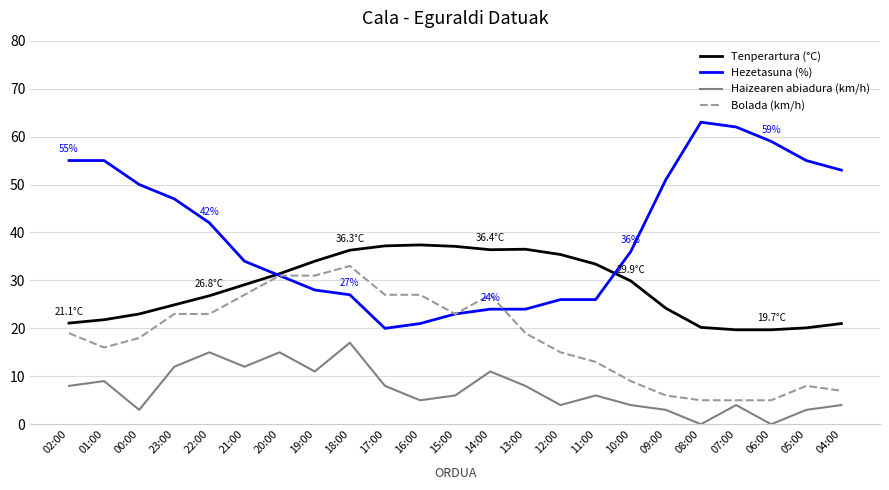

What are all the series names shown in the legend?

Tenperartura (°C), Hezetasuna (%), Haizearen abiadura (km/h), Bolada (km/h)